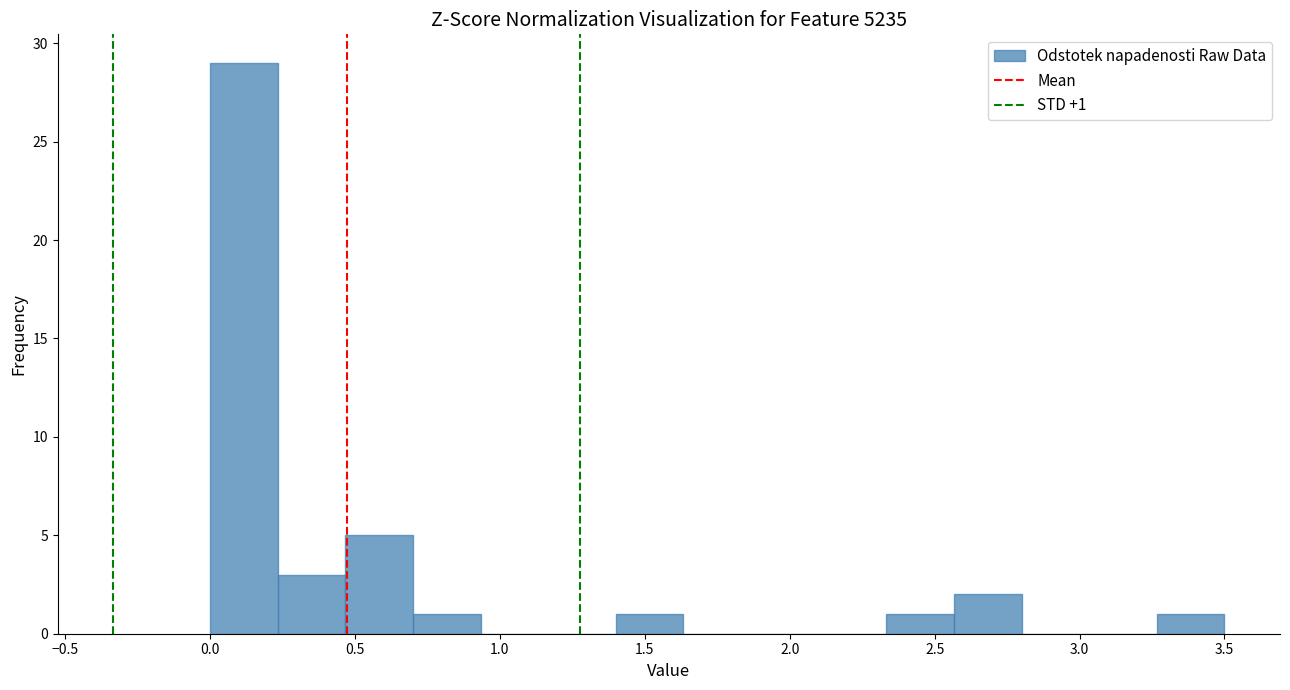

Which range on the x-axis has the tallest bar?

0.00 to 0.25